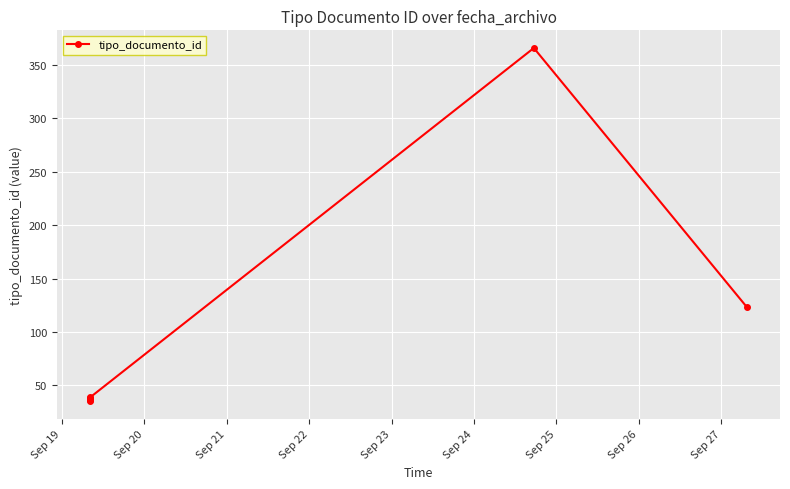

True or false: the data shows 40 at Sep 25.

False